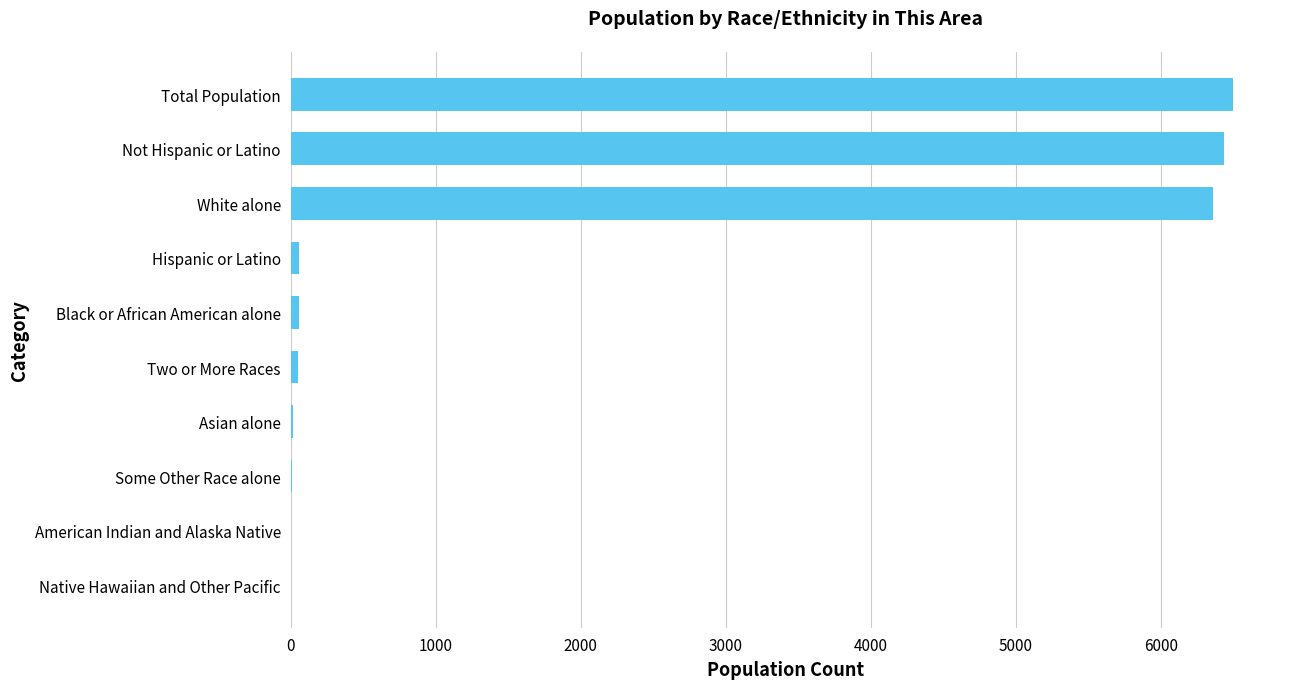

True or false: the data shows 11043 at Not Hispanic or Latino.

False